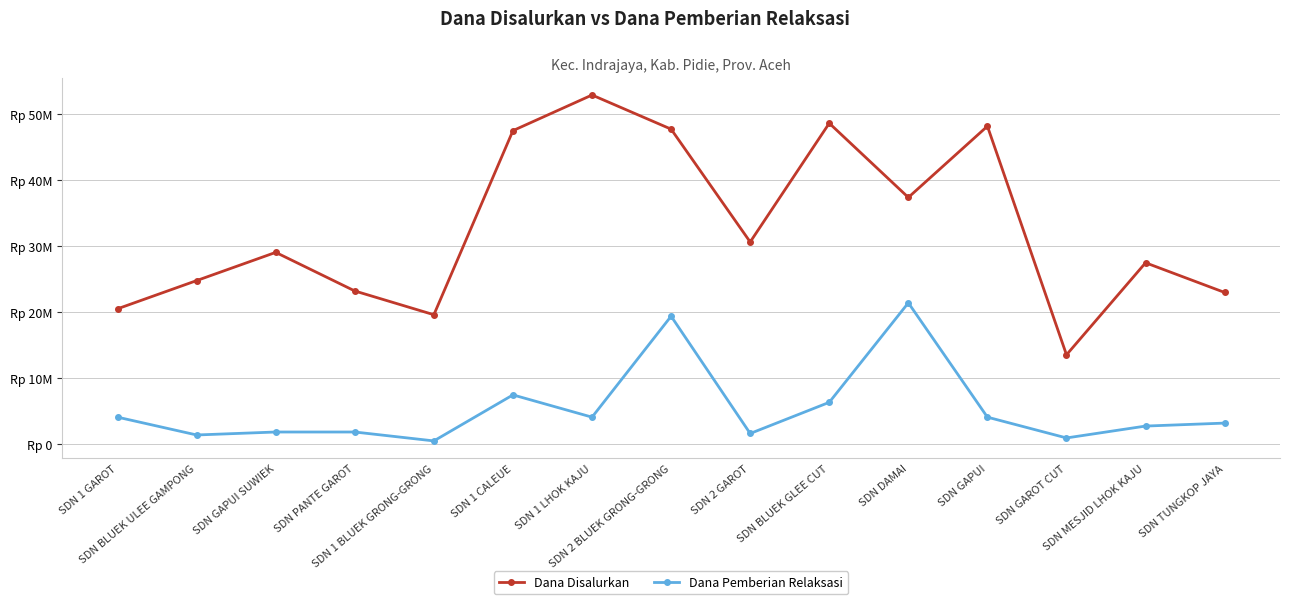

The Dana Disalurkan series shows 3131559 at SDN GAROT CUT. True or false?

False